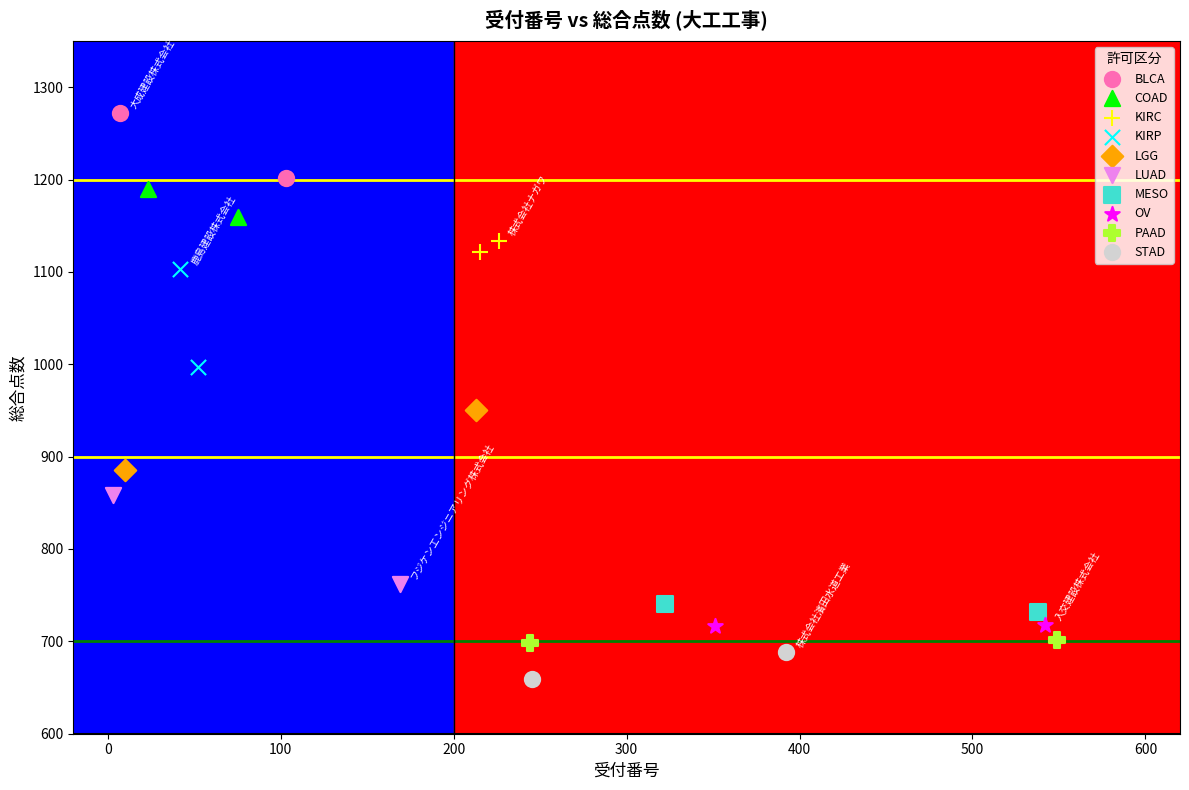

Which series has the largest Y range (max minus min)?

KIRP